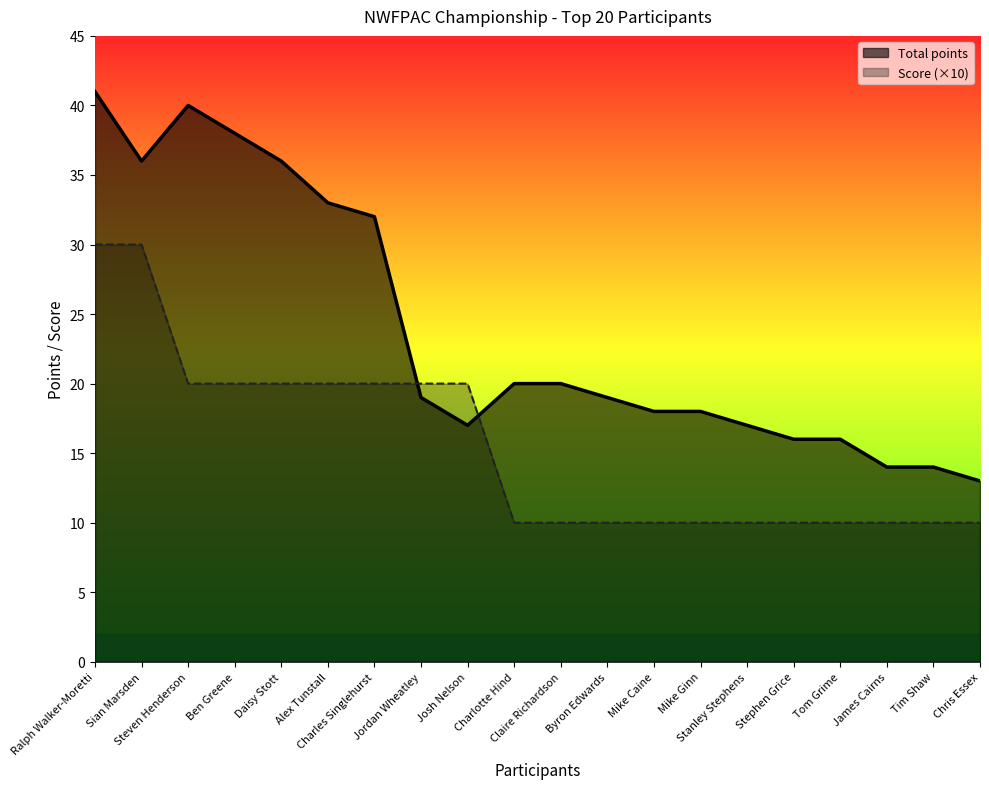

What position from the right is Sian Marsden?

19